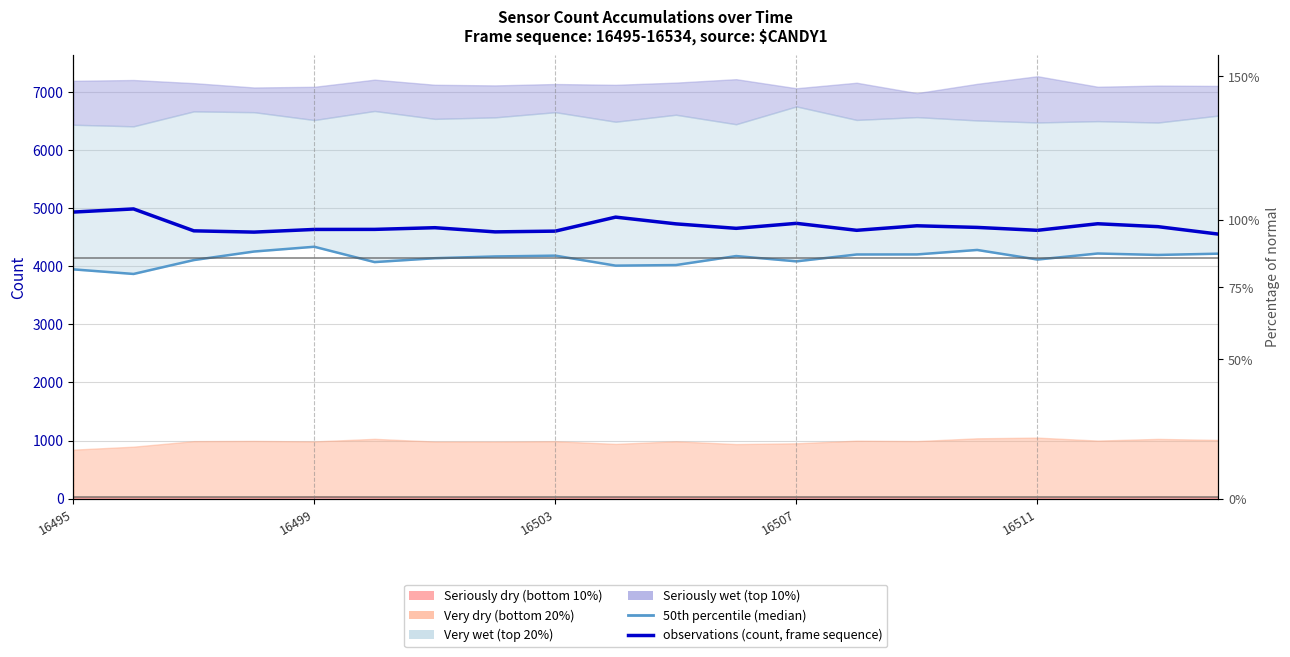

Reading left to right, transcribe all the data shown in this chart.

50th percentile (median): 3946	3867	4106	4253	4335	4071	4138	4168	4182	4010	4020	4175	4084	4202	4203	4280	4115	4219	4194	4216
observations (count, frame sequence): 4932	4986	4609	4587	4633	4634	4663	4591	4604	4845	4729	4652	4738	4618	4696	4668	4618	4731	4681	4553